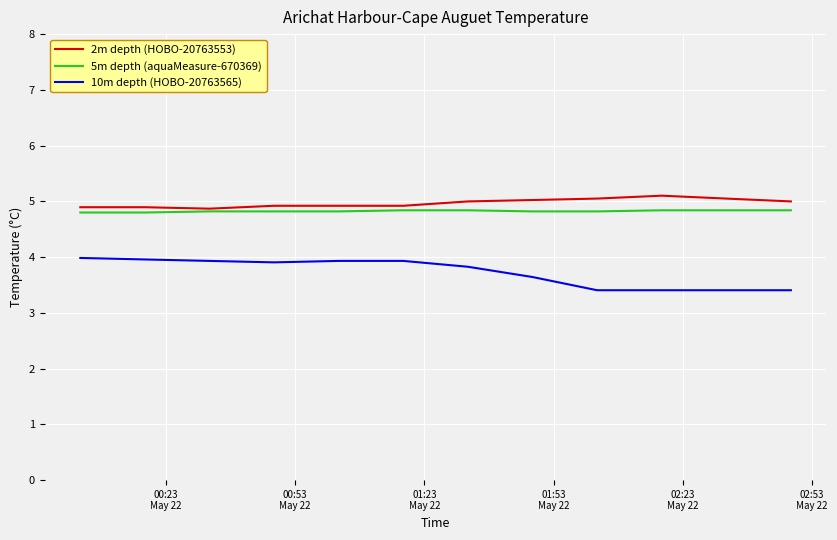

True or false: 10m depth (HOBO-20763565) and 2m depth (HOBO-20763553) intersect in this chart.

False